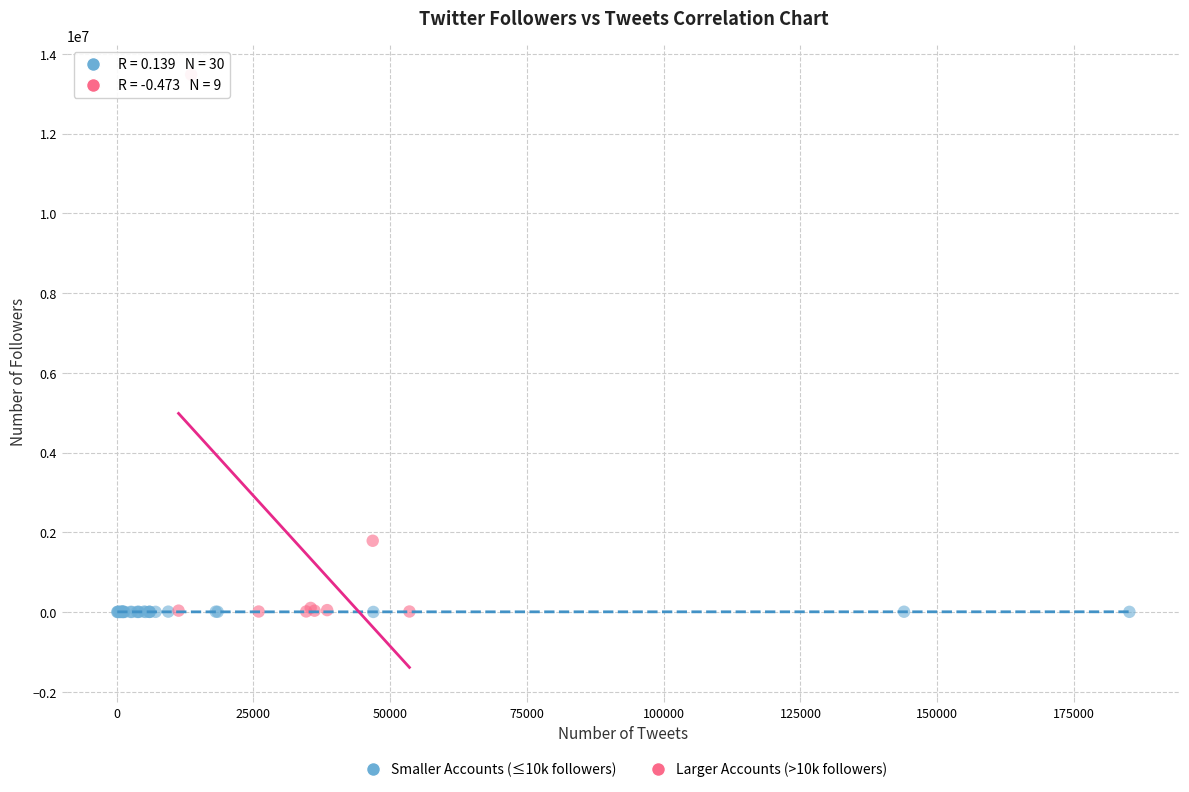

Which series has the largest Y range (max minus min)?

Larger Accounts (>10k followers)